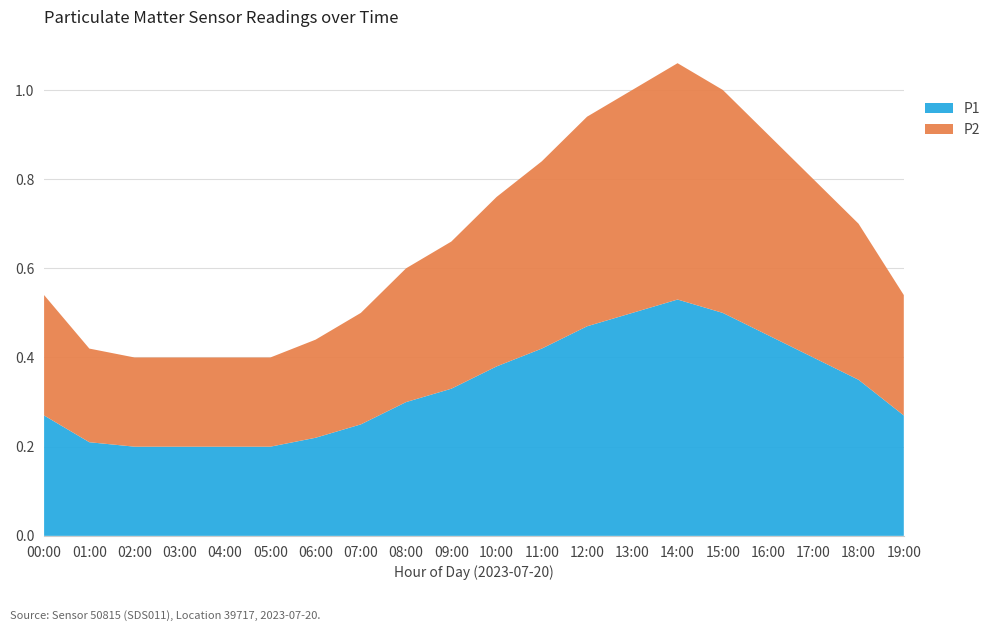

Reading left to right, what are all the values shown in this chart?

P1: 0.3	0.2	0.2	0.2	0.2	0.2	0.2	0.2	0.3	0.3	0.4	0.5	0.5	0.6	0.6	0.6	0.5	0.5	0.4	0.3
P2: 0.3	0.2	0.2	0.2	0.2	0.2	0.2	0.2	0.3	0.3	0.4	0.5	0.5	0.6	0.6	0.6	0.5	0.5	0.4	0.3